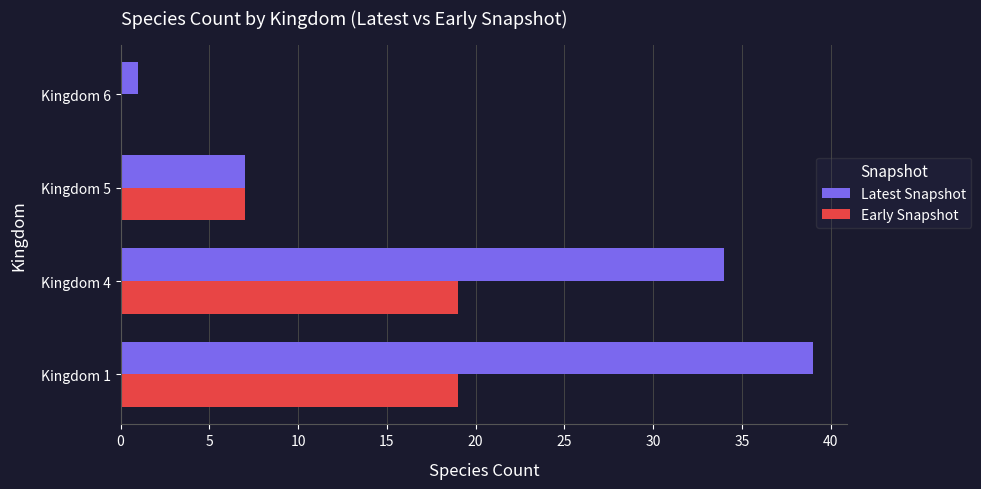

Where is Latest Snapshot nearest to the value 20?

Kingdom 5